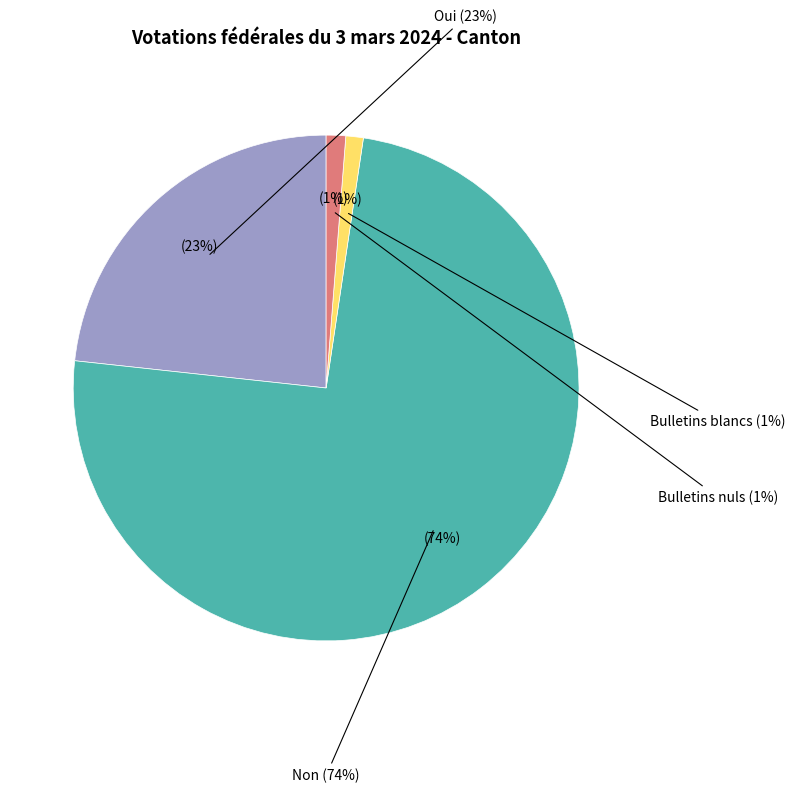

What is the smallest slice in the pie chart?

Bulletins blancs